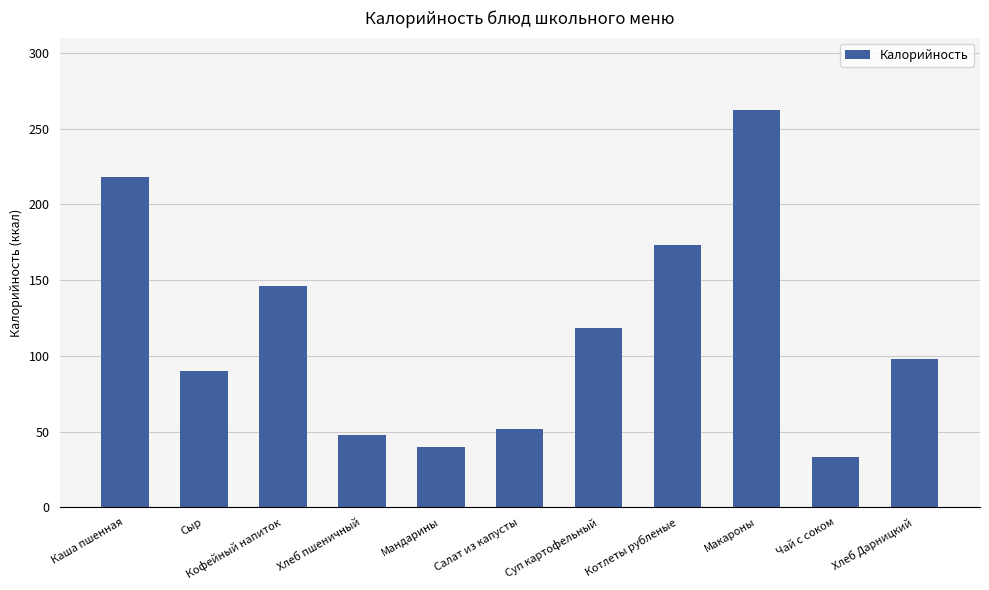

Rank the categories by value from highest to lowest.

Макароны, Каша пшенная, Котлеты рубленые, Кофейный напиток, Суп картофельный, Хлеб Дарницкий, Сыр, Салат из капусты, Хлеб пшеничный, Мандарины, Чай с соком